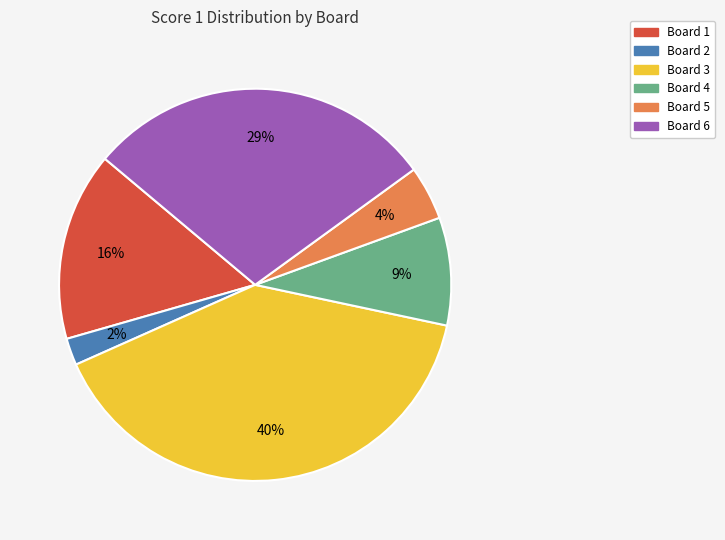

To the nearest percent, what percentage of the pie is Board 6?

29%